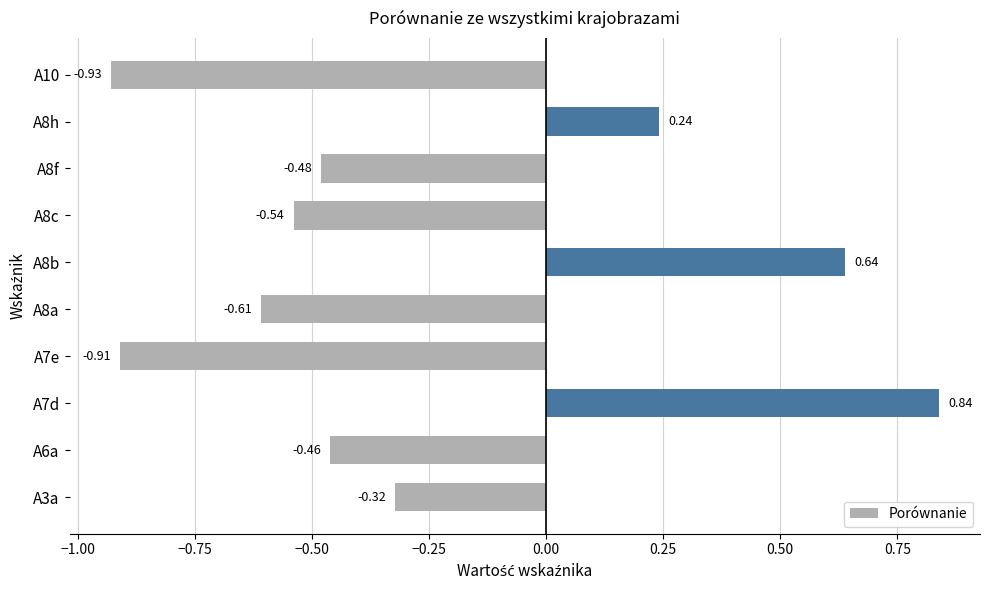

Rank the categories by value from highest to lowest.

A7d, A8b, A8h, A3a, A6a, A8f, A8c, A8a, A7e, A10